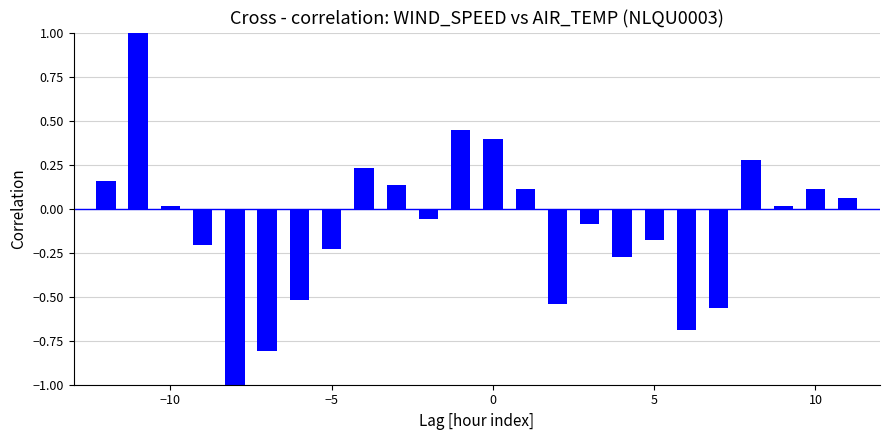

What is the sum of all values?

-2.2